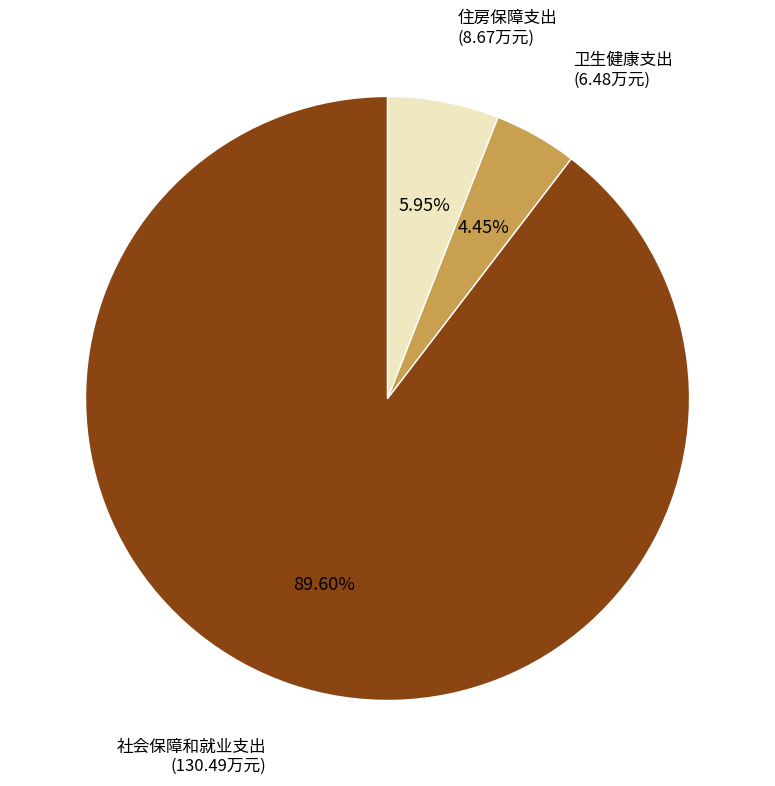

Does any single category account for the majority?

Yes